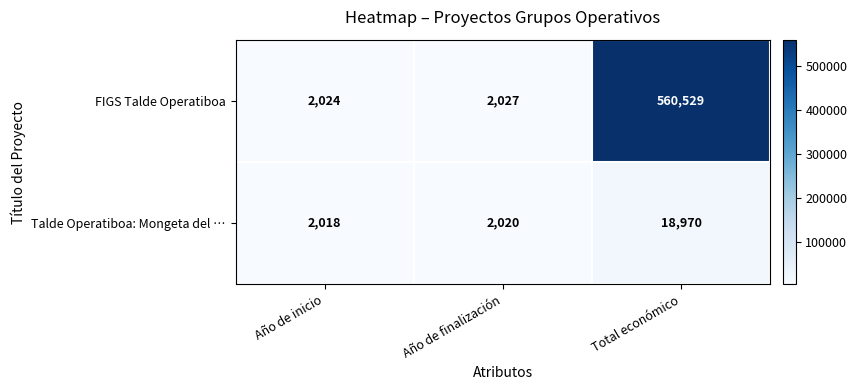

Reading left to right, list all the values displayed in this chart.

FIGS Talde Operatiboa: 2024	2027	560529
Talde Operatiboa: Mongeta del …: 2018	2020	18970